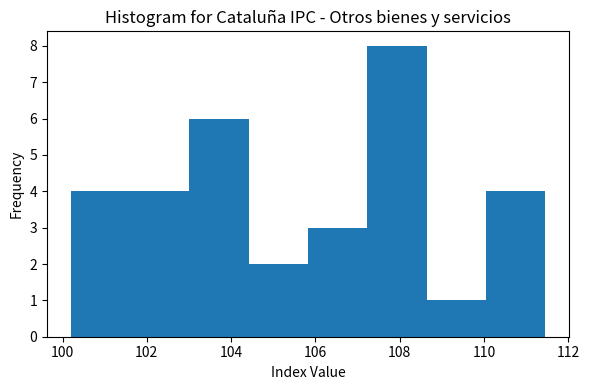

Reading left to right, list every bar in this chart as the range it spans on the x-axis followed by its height. Neither the bar edges nor the heights are printed on the chart, so give them approximately, as read against the axes.

100.2 to 101.6: 4
101.6 to 103.0: 4
103.0 to 104.4: 6
104.4 to 105.8: 2
105.8 to 107.2: 3
107.2 to 108.6: 8
108.6 to 110.0: 1
110.0 to 111.4: 4